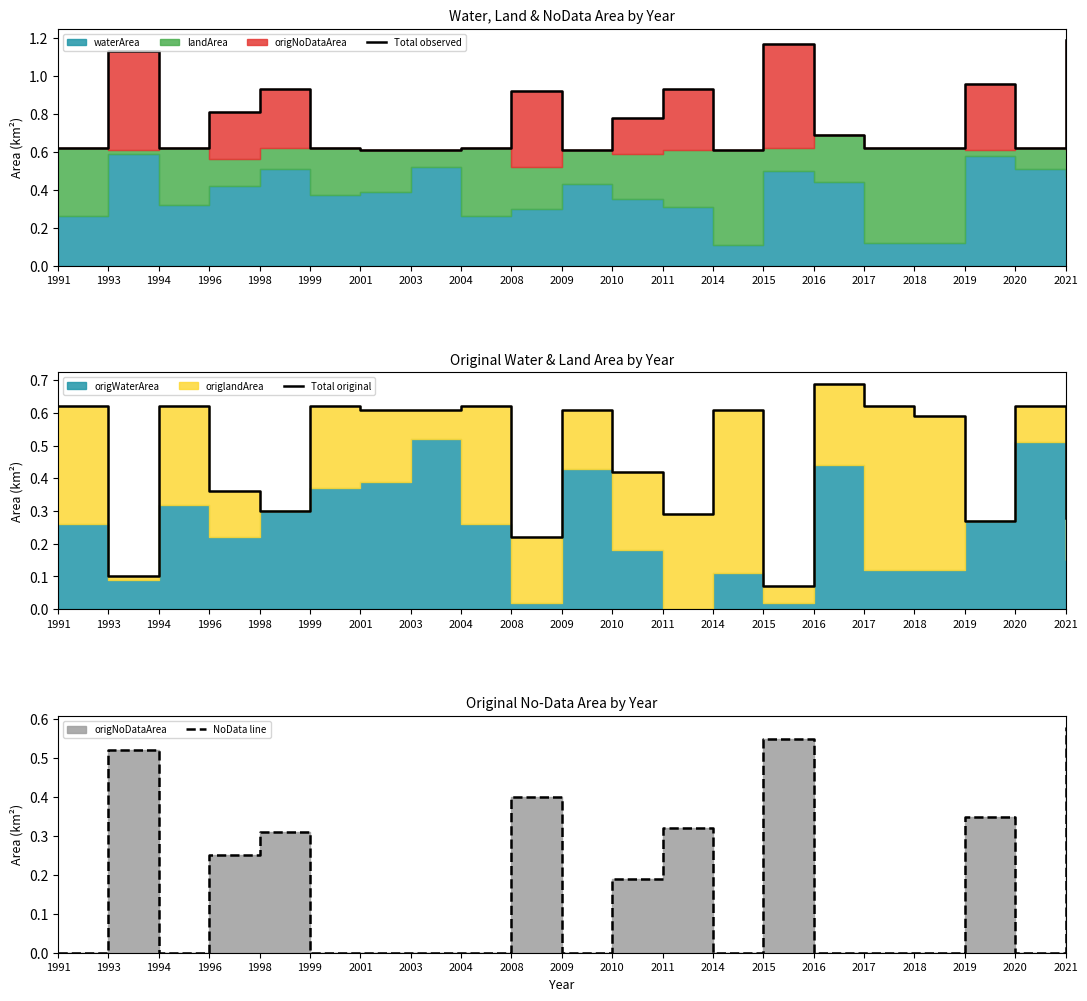

What is the value of the Total observed point at the 7th from the left?

0.6